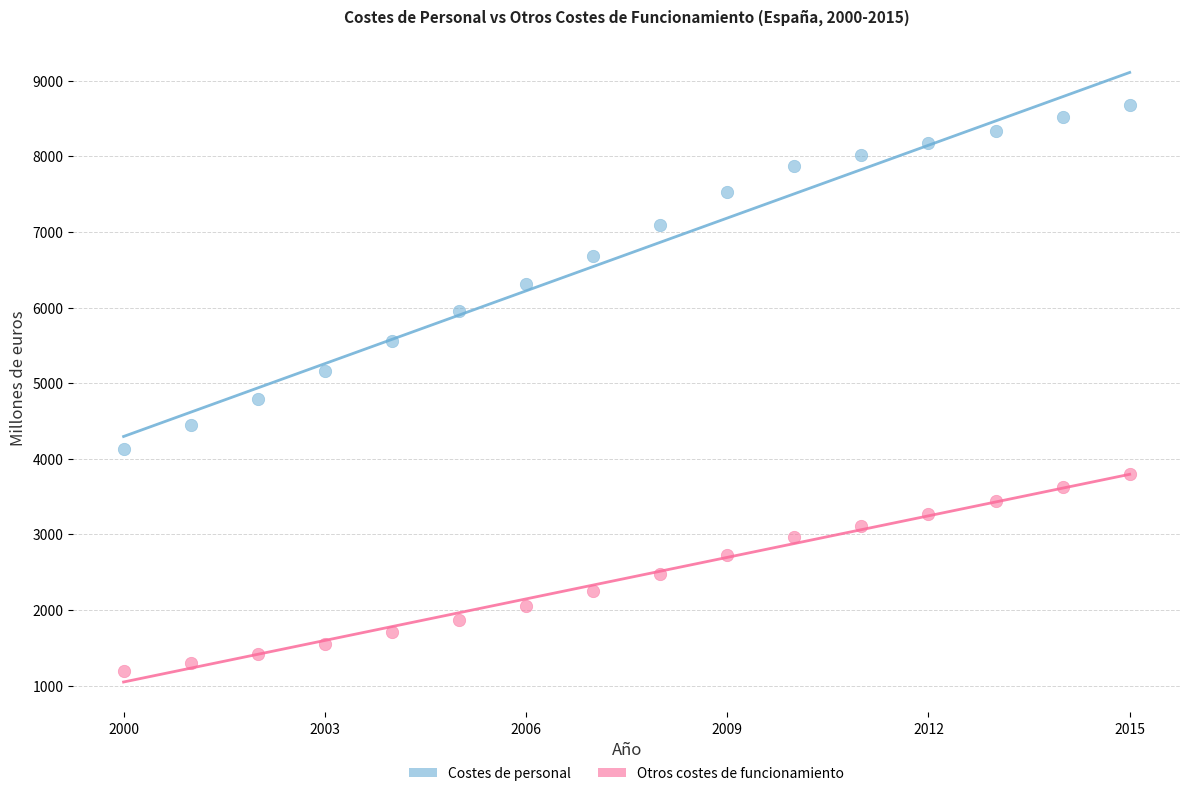

Which series contains the highest Y value?

Costes de personal